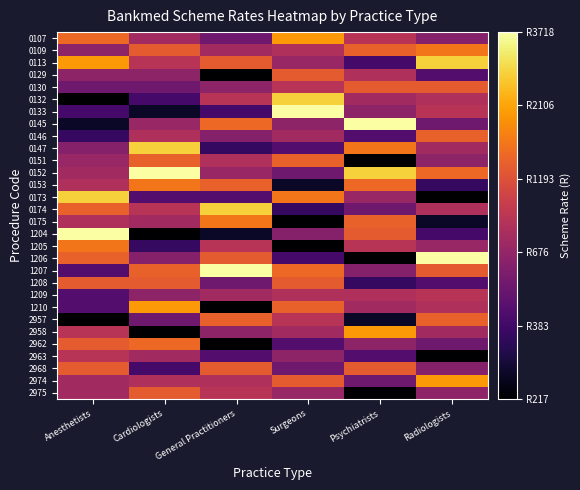

Rank the series at Psychiatrists from lowest to highest value.

0151, 2975, 1206, 2957, 1208, 0113, 0146, 2963, 0174, 2974, 1207, 0133, 2962, 0173, 0132, 1210, 0129, 1209, 0107, 1205, 0130, 1204, 2968, 0175, 0109, 0153, 0147, 2958, 0152, 0145